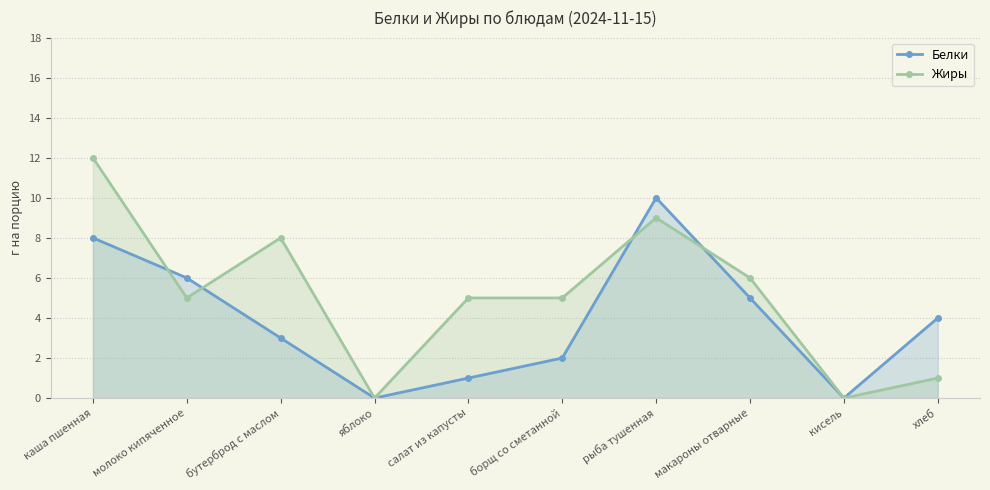

What is the value of the Белки point at the 3rd from the left?

3